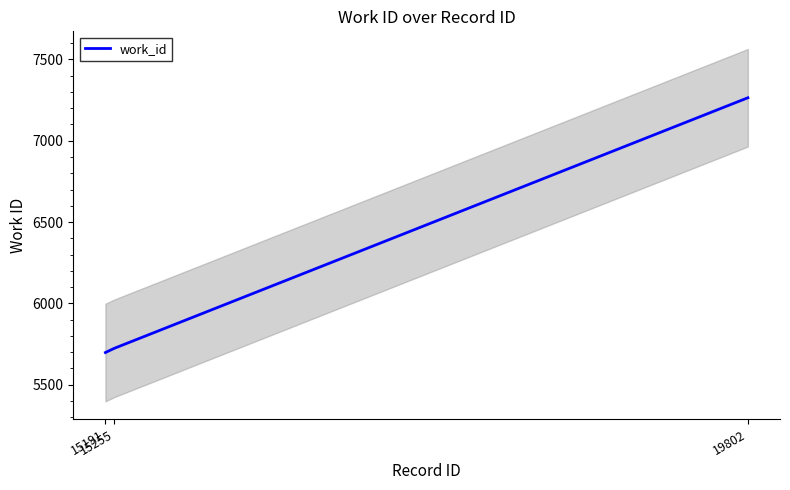

What is the difference between the values at 19802 and 15255?

1540